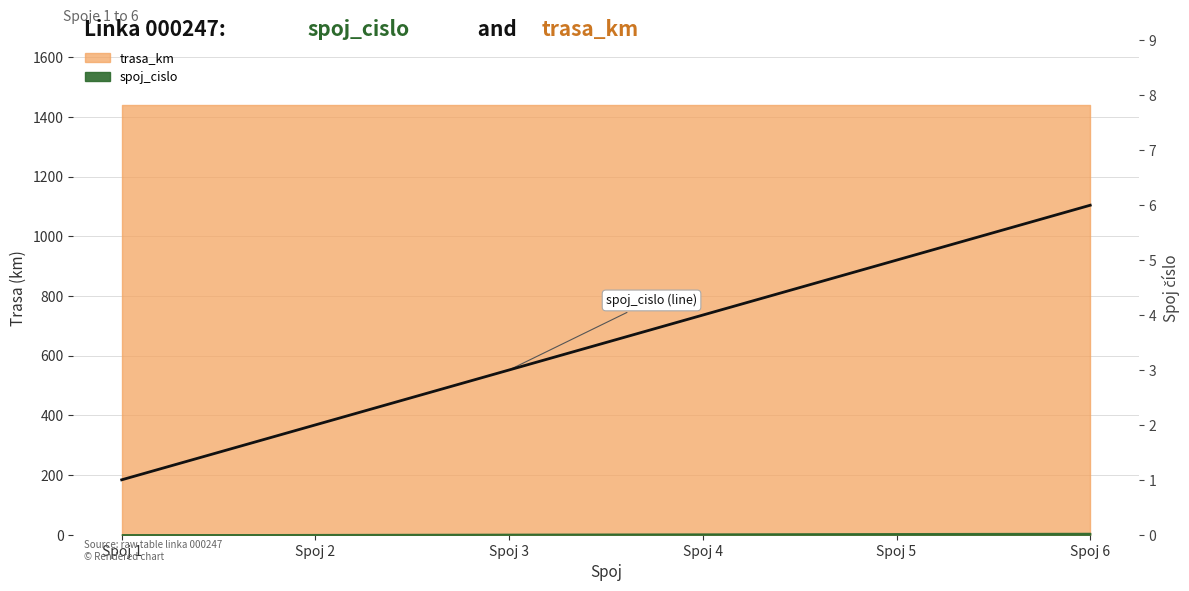

Which label corresponds to the smallest value in the chart?

Spoj 1